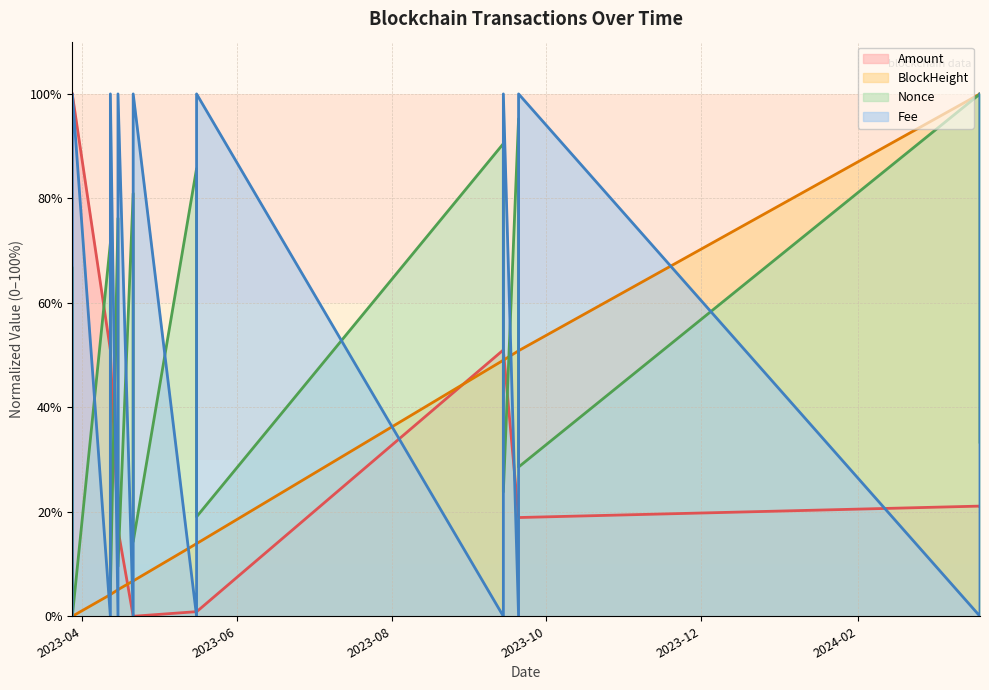

What is the spread (max minus min) of values at 2023-09-14?

90.5